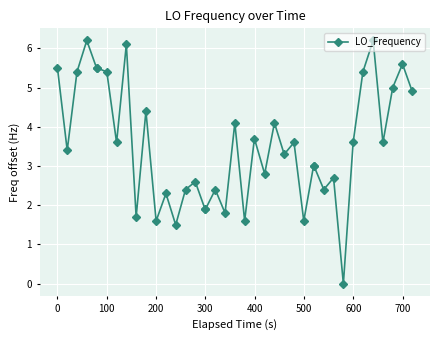

What is the value of the 22nd point from the left?

1.6